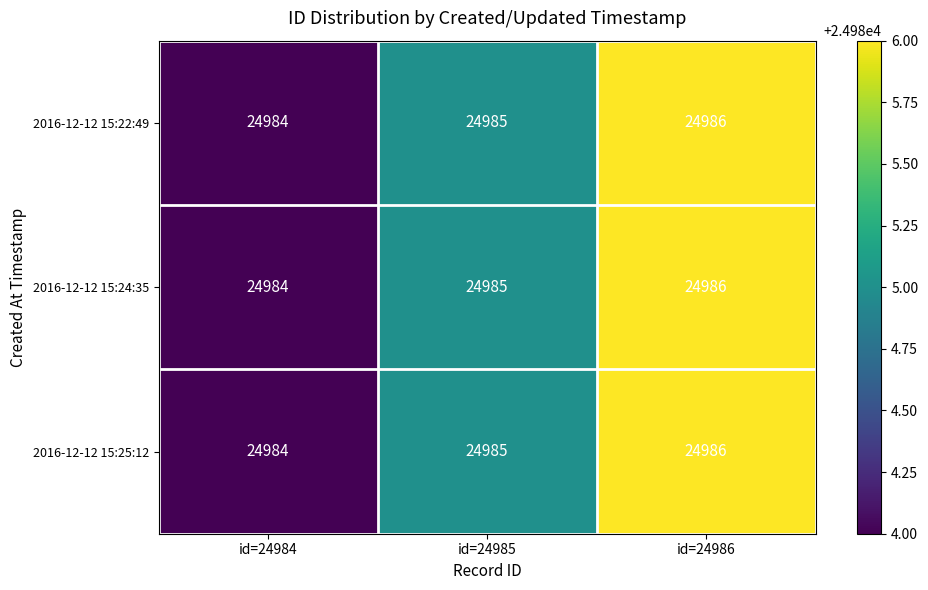

Reading left to right, extract all data points from this chart.

2016-12-12 15:22:49: id=24984=24984	id=24985=24985	id=24986=24986
2016-12-12 15:24:35: id=24984=24984	id=24985=24985	id=24986=24986
2016-12-12 15:25:12: id=24984=24984	id=24985=24985	id=24986=24986